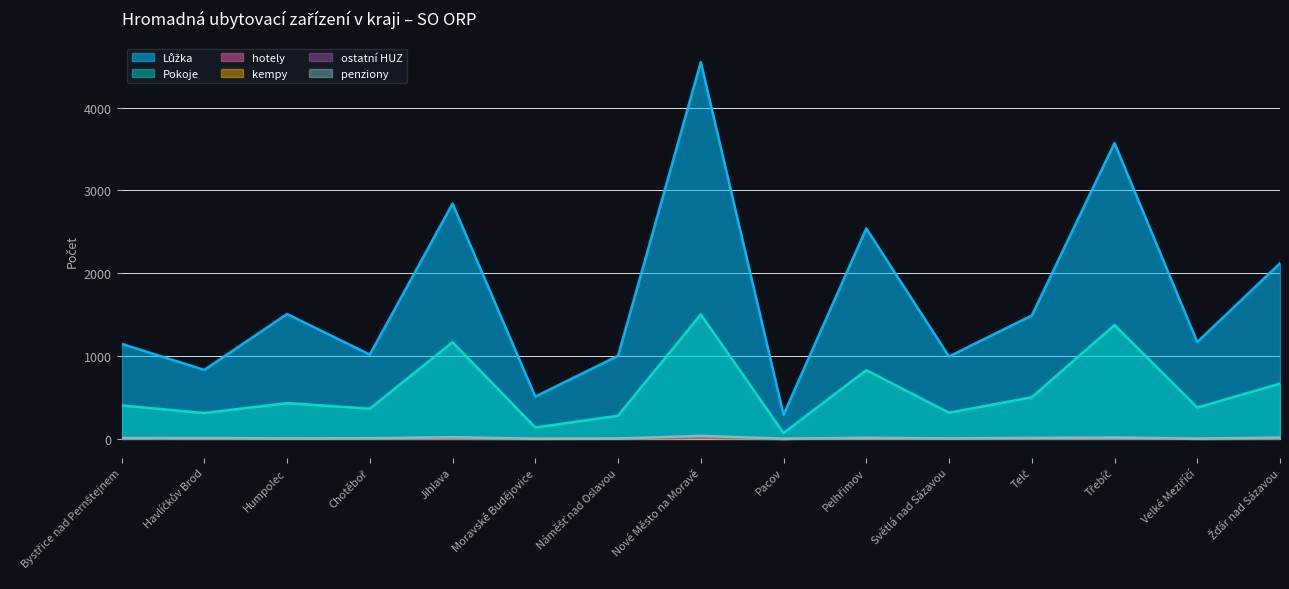

True or false: Lůžka has more than 0 interior local peaks.

True